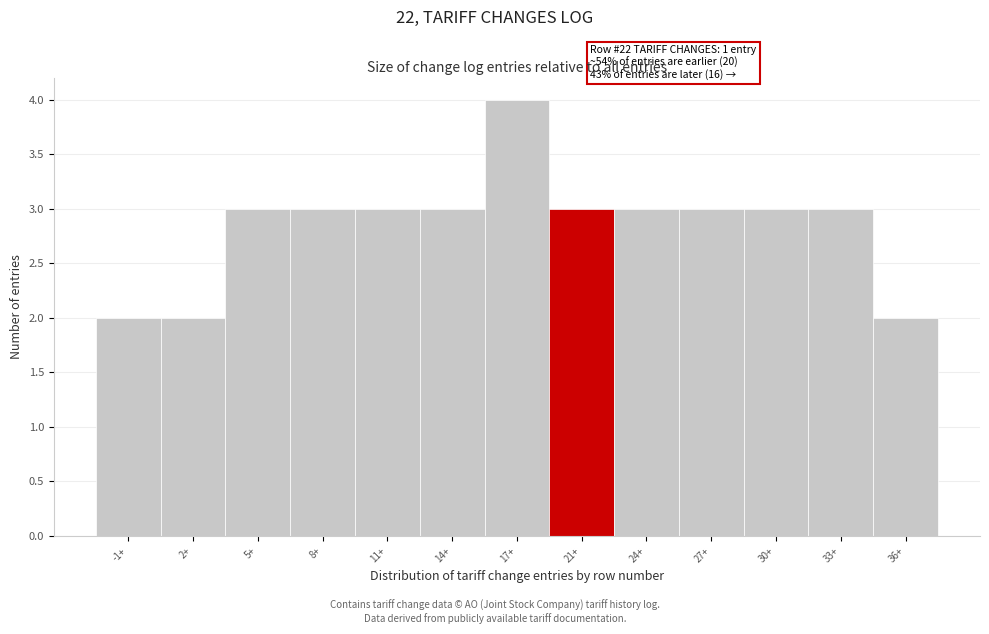

Reading left to right, list all the values displayed in this chart.

2	2	3	3	3	3	4	3	3	3	3	3	2